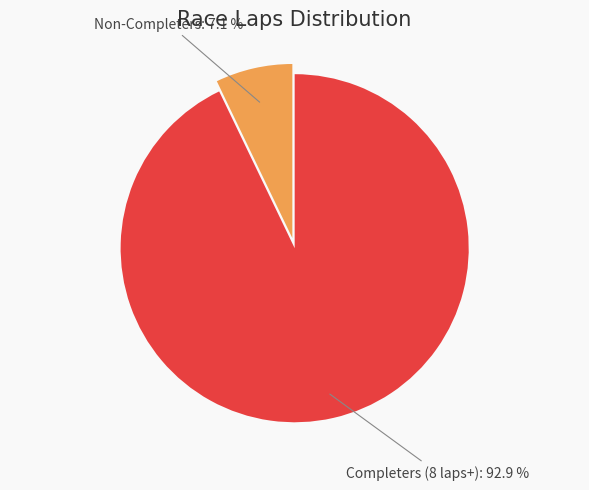

Is there a majority slice in this chart?

Yes